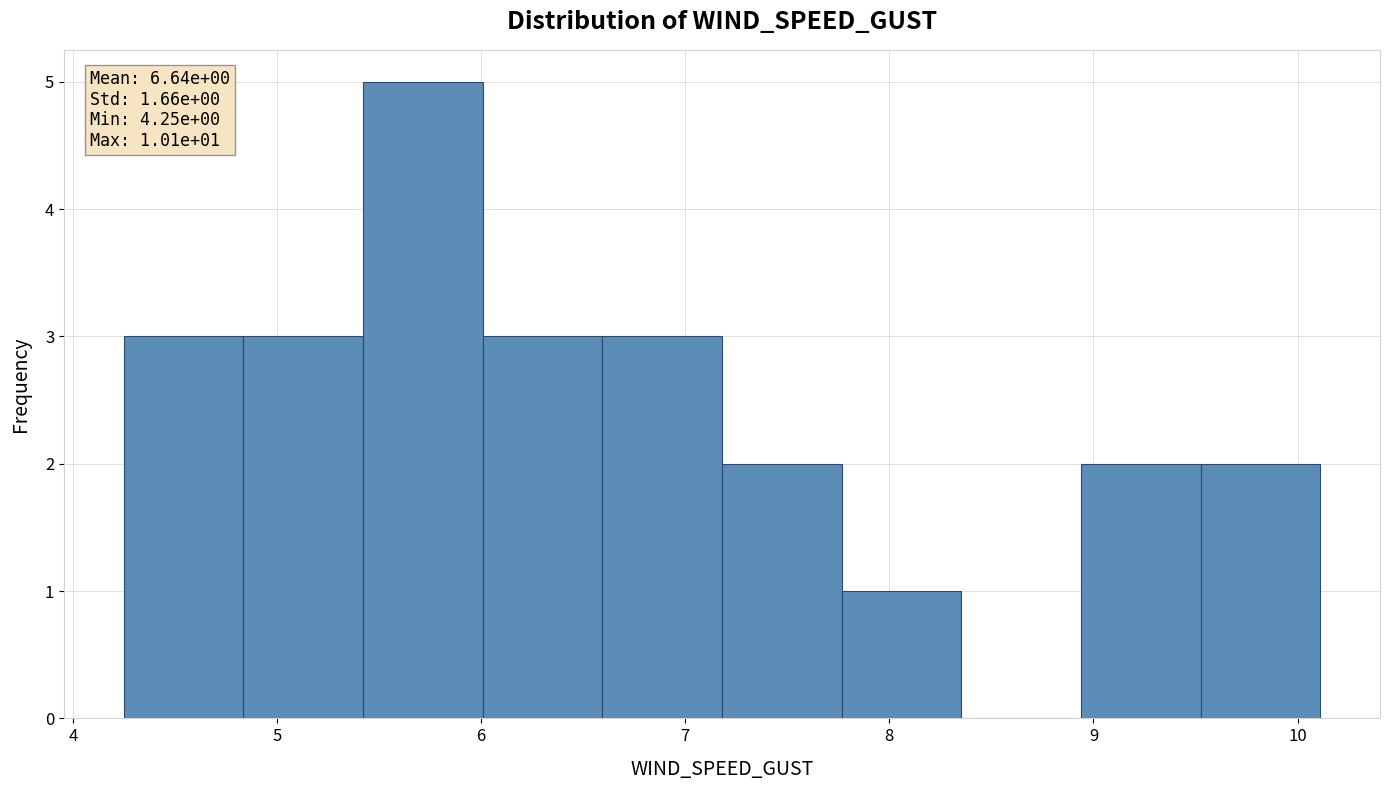

Over which range of the x-axis is the bar tallest?

5.4 to 6.0